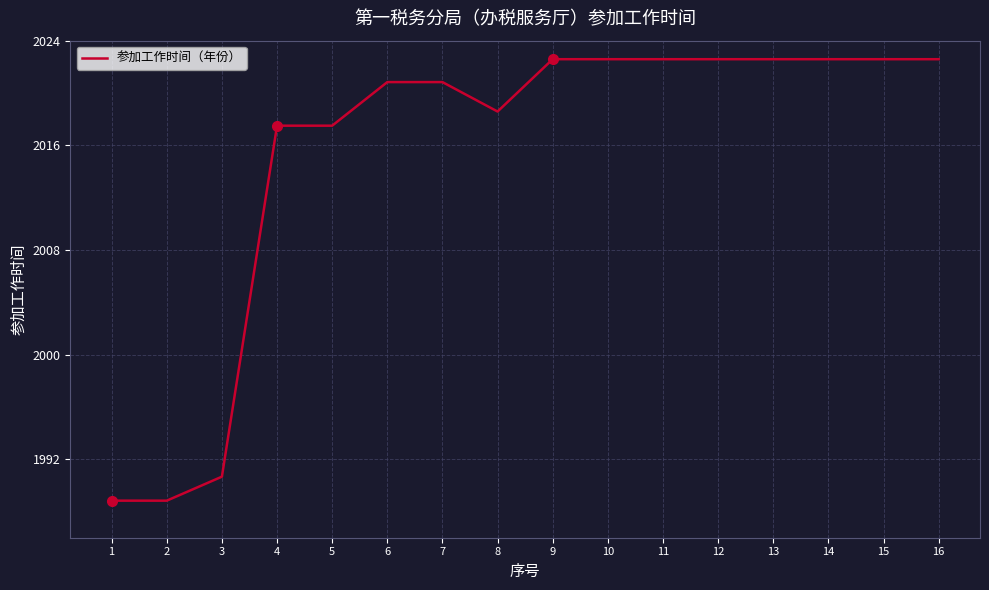

Is it true that the value at 3 is 605.6?

False